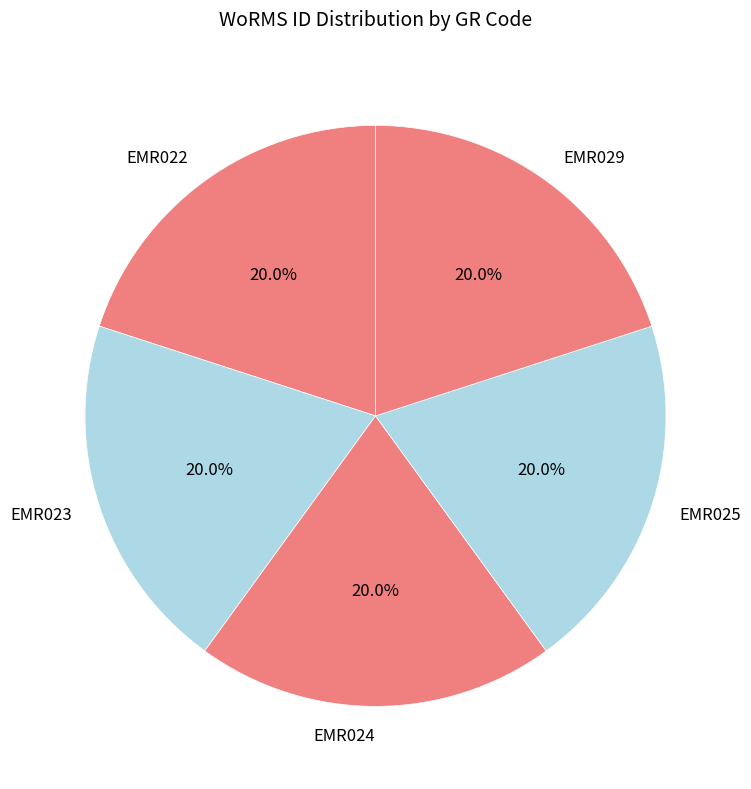

Does any single category account for the majority?

No